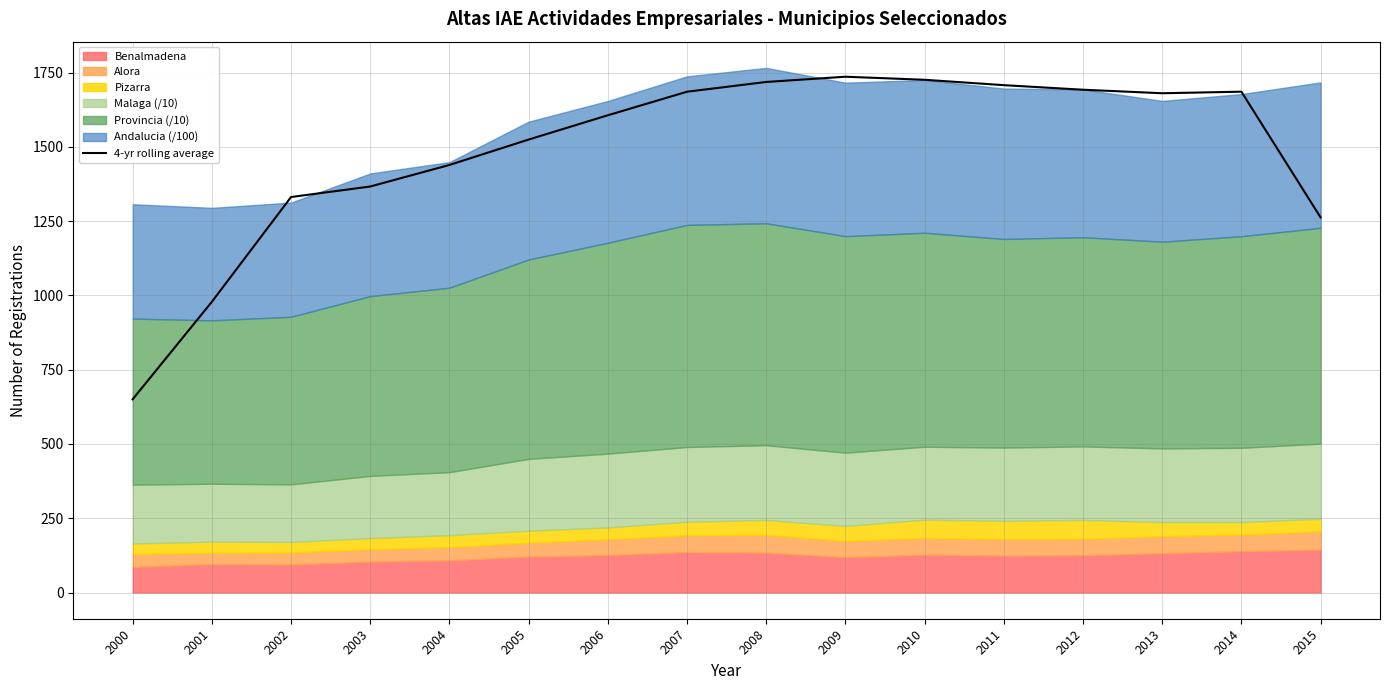

At which label is 4-yr rolling average closest to 1193?

2015